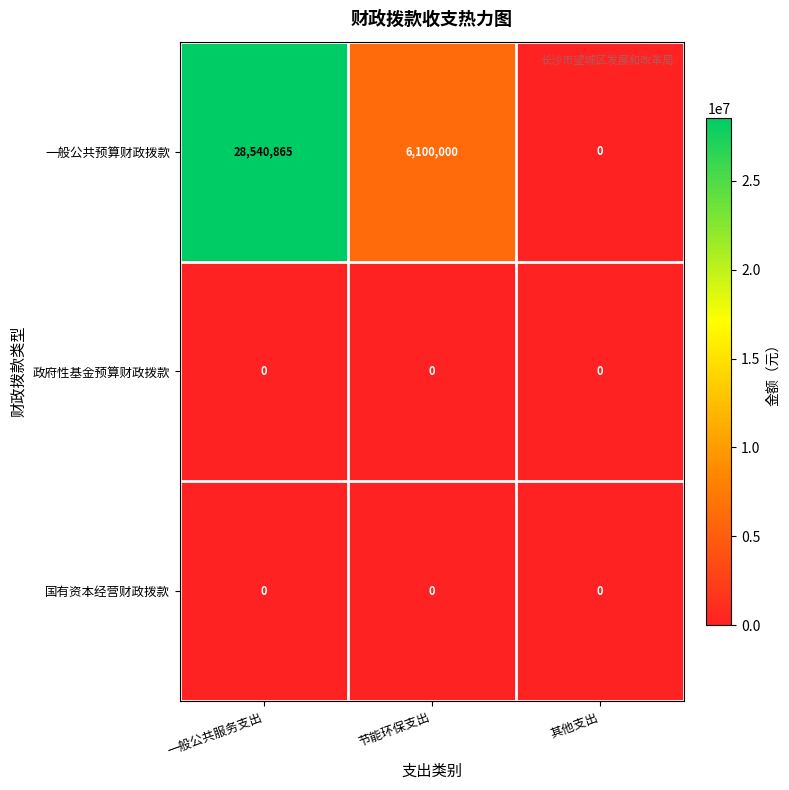

What is the maximum value for 一般公共预算财政拨款?

28540865